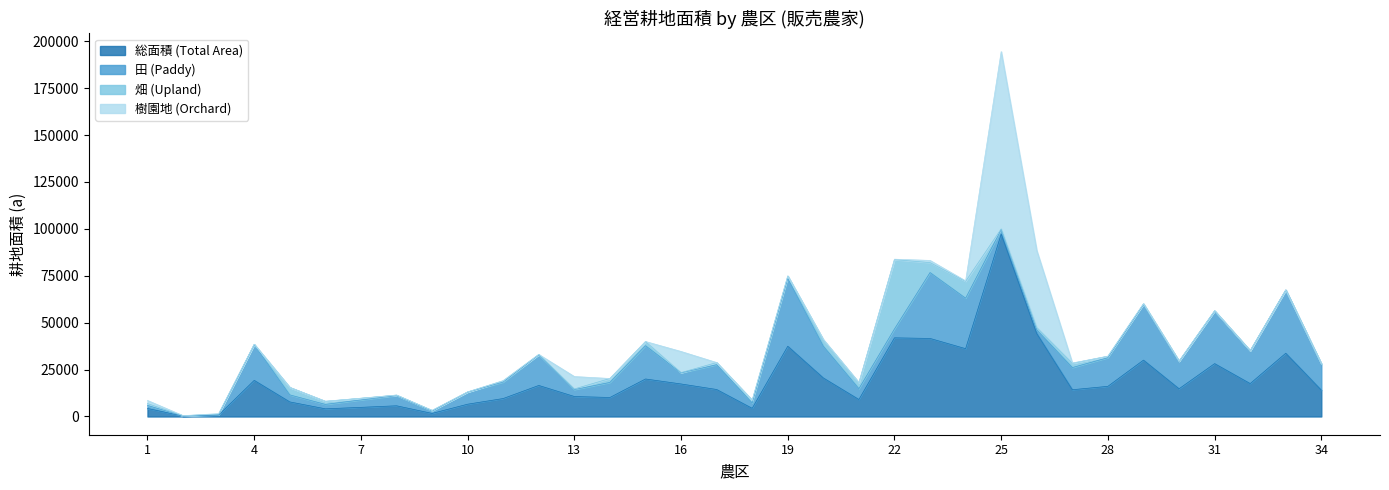

What is the value of the 畑 (Upland) point at the 8th from the left?

300